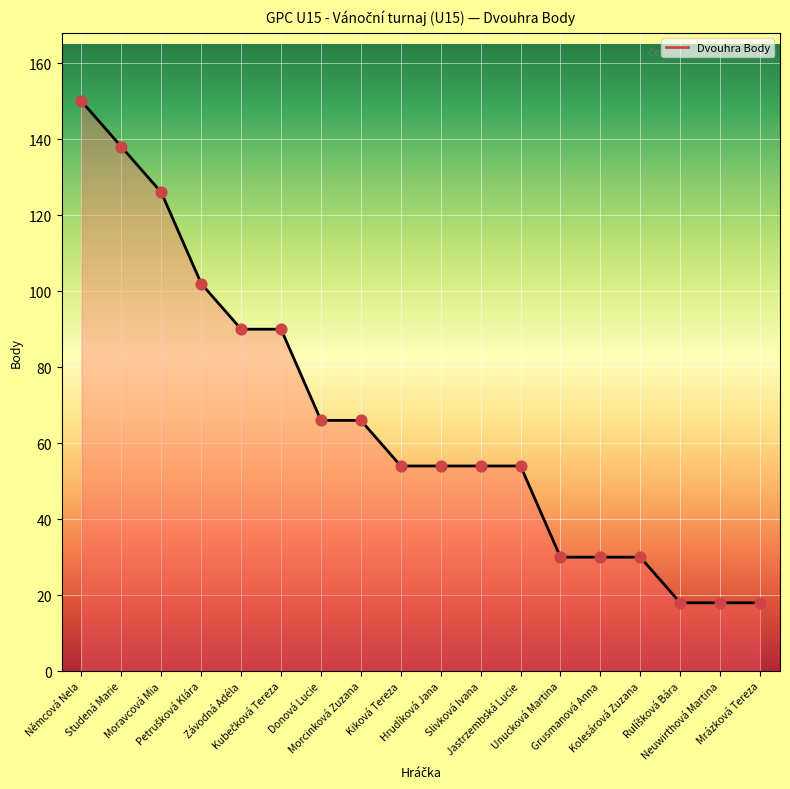

What is the minimum value shown in the chart?

18